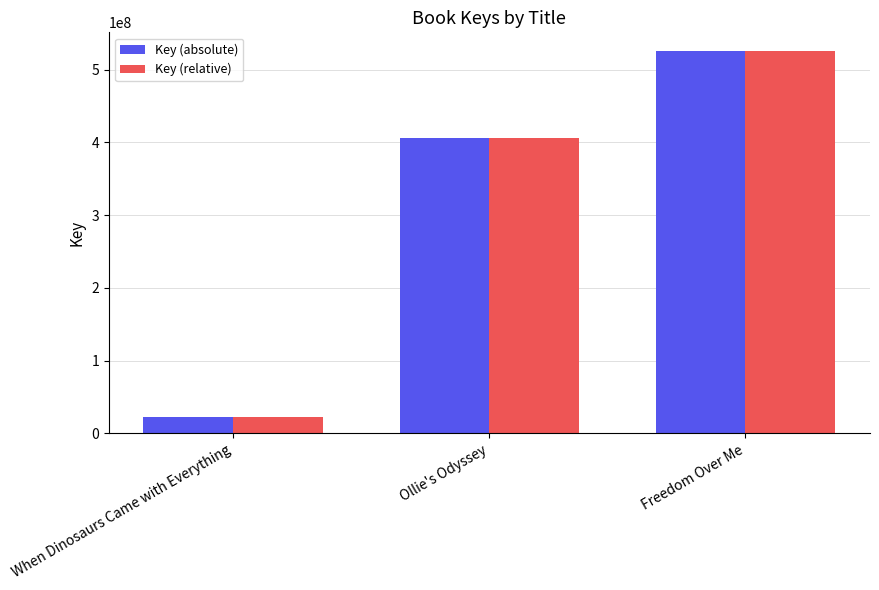

The value of Key (relative) at Ollie's Odyssey is 104073867. True or false?

False